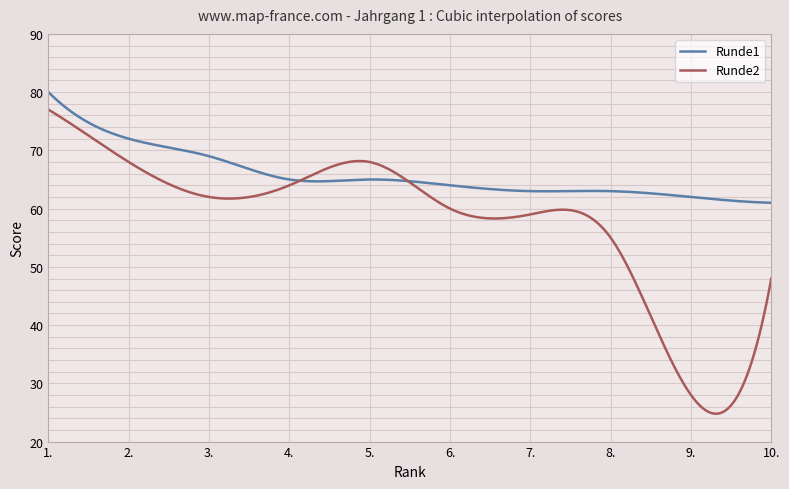

Which series has the largest total across all categories?

Runde1